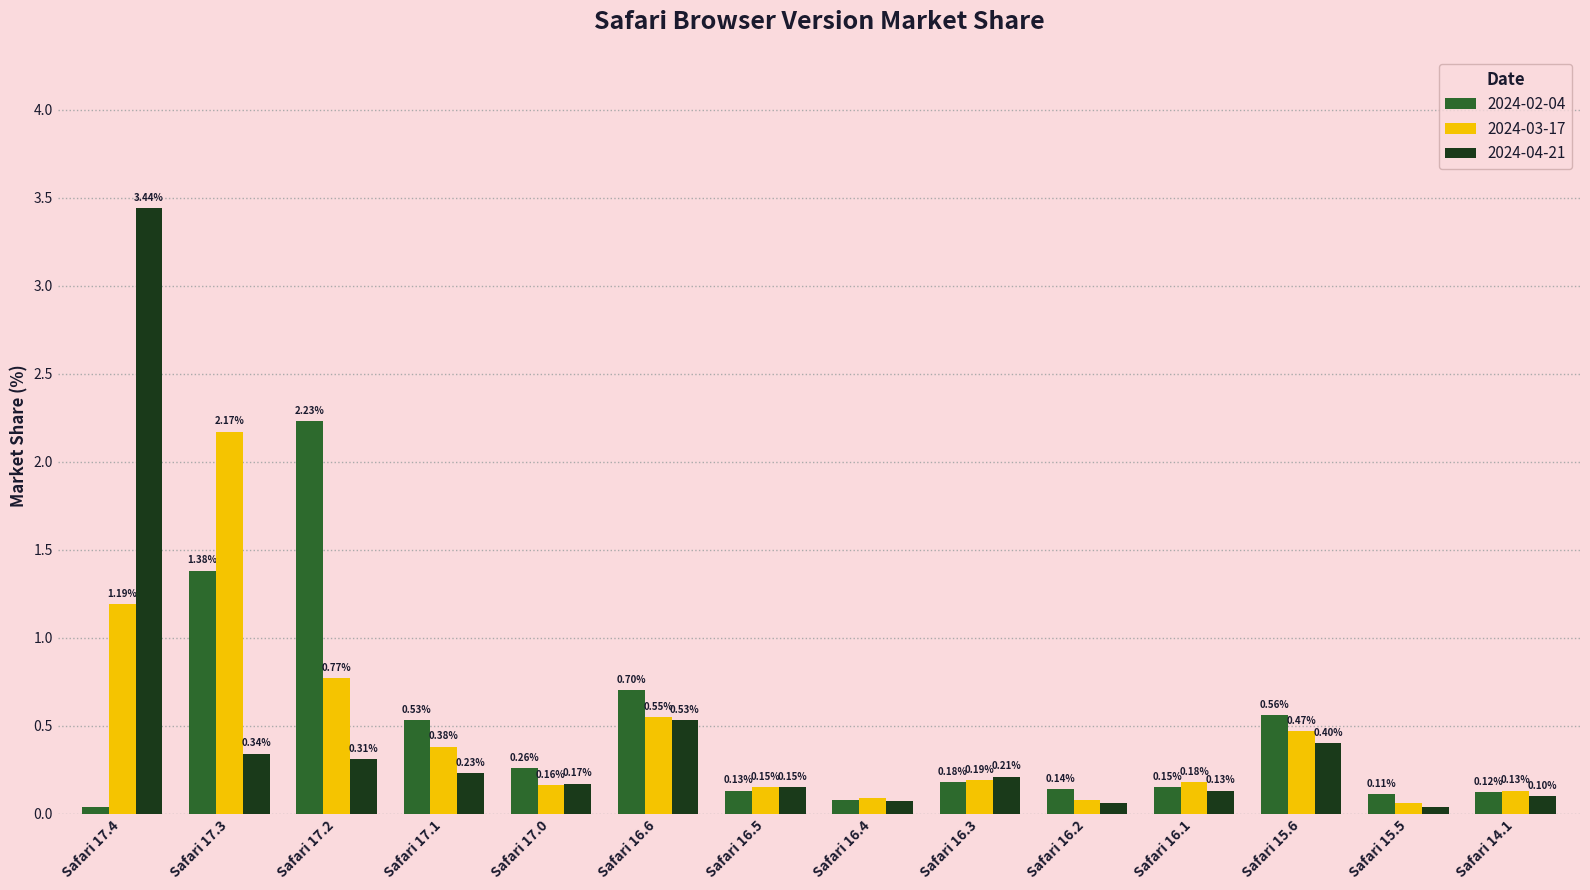

Which series changed the most between Safari 17.1 and Safari 16.2?

2024-02-04